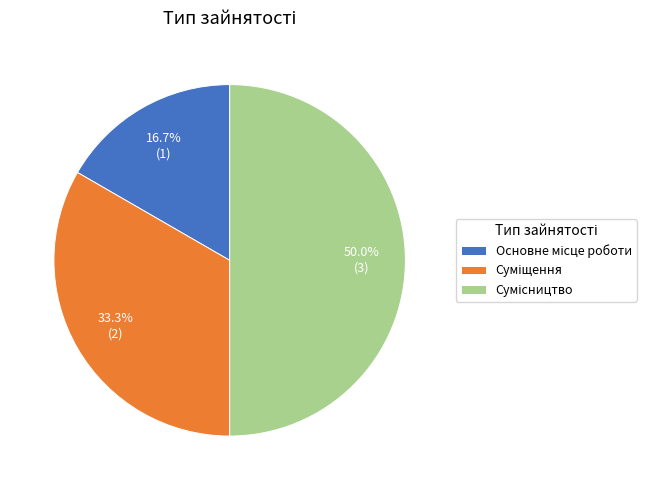

Rank the categories by value from lowest to highest.

Основне місце роботи, Суміщення, Сумісництво